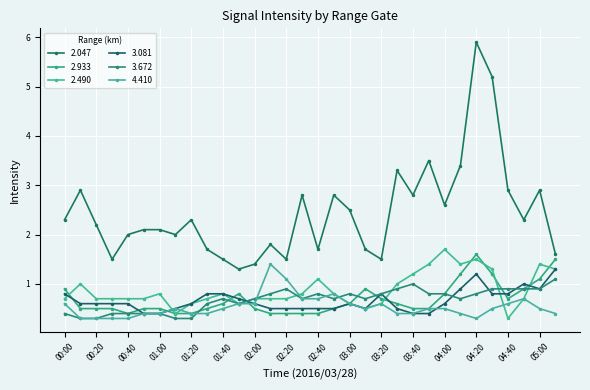

At which category is the sum across all series the highest?

04:20